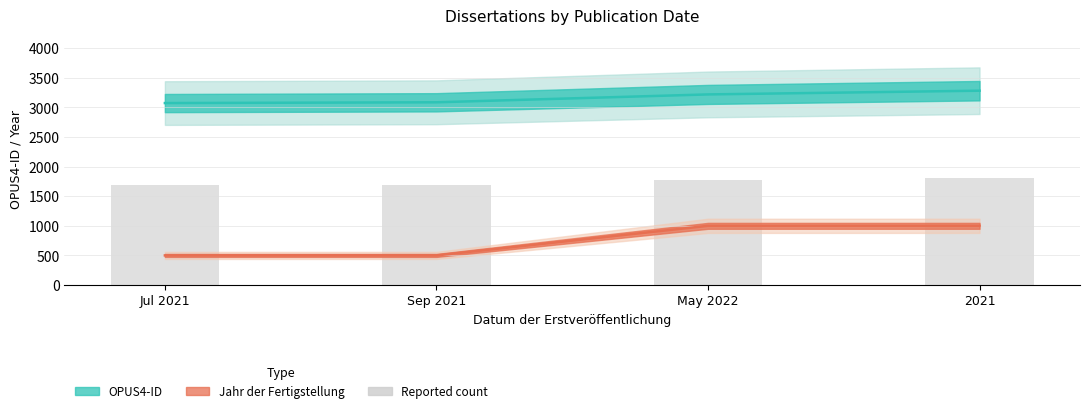

Read the Reported count value at May 2022.

1771.0